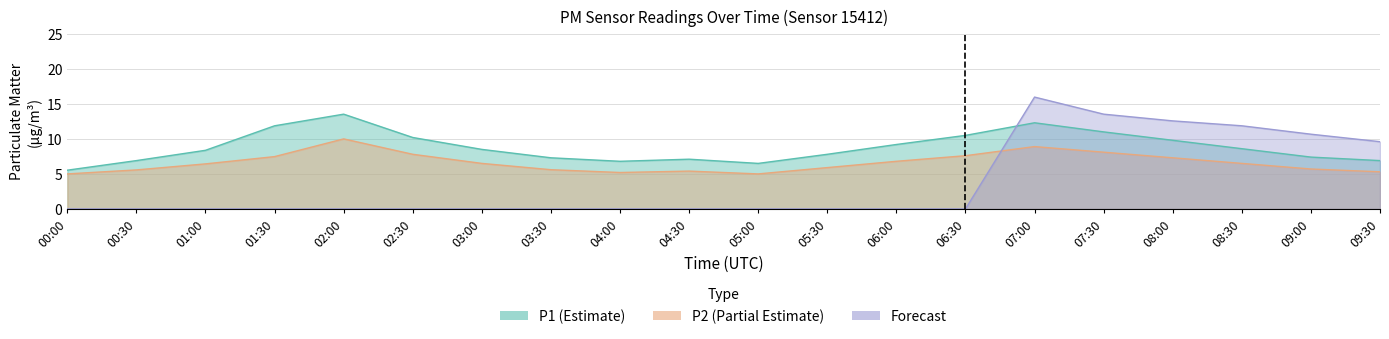

Which category has the highest value across all series?

07:00